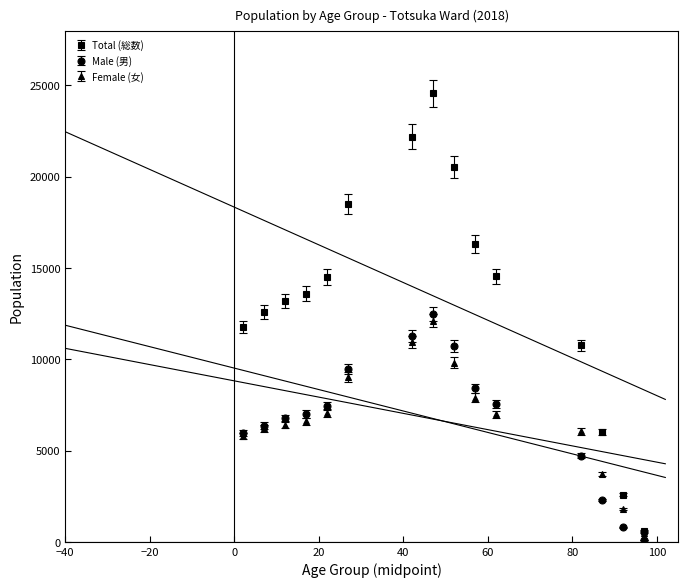

Rank the series at 40-44 from highest to lowest value.

Total (総数), Male (男), Female (女)